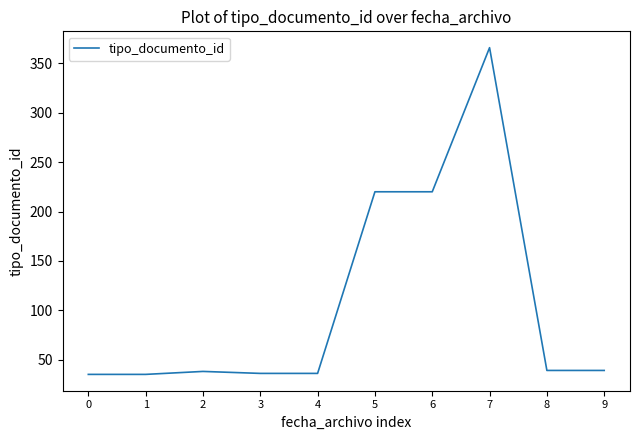

How many lines are shown in the chart?

1